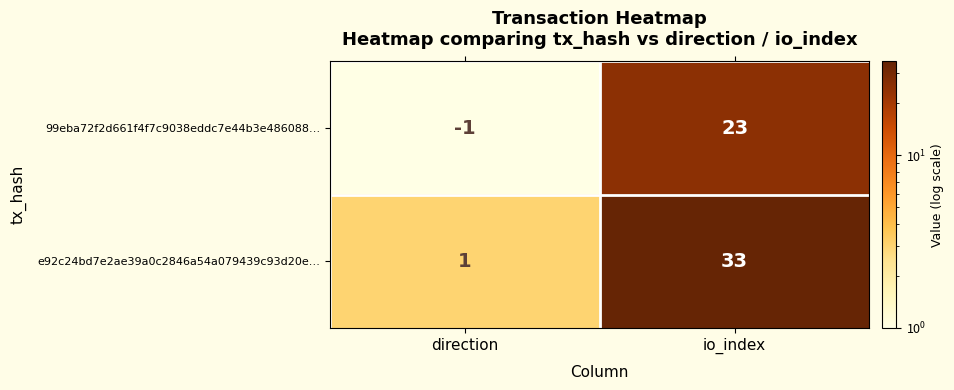

Is it true that e92c24bd7e2ae39a0c2846a54a079439c93d20e… equals 1 at direction?

True